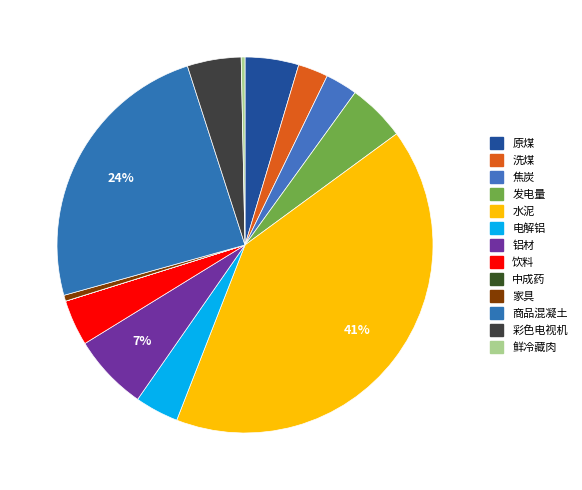

To the nearest percent, what is the difference between the 原煤 and 饮料 slice percentages?

1%